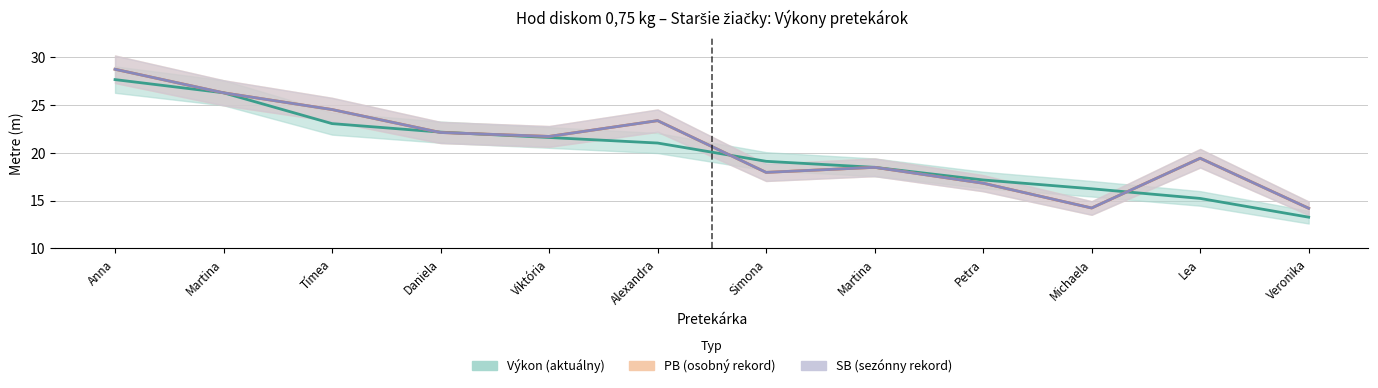

At which label is PB (osobný rekord) closest to 21?

Viktória